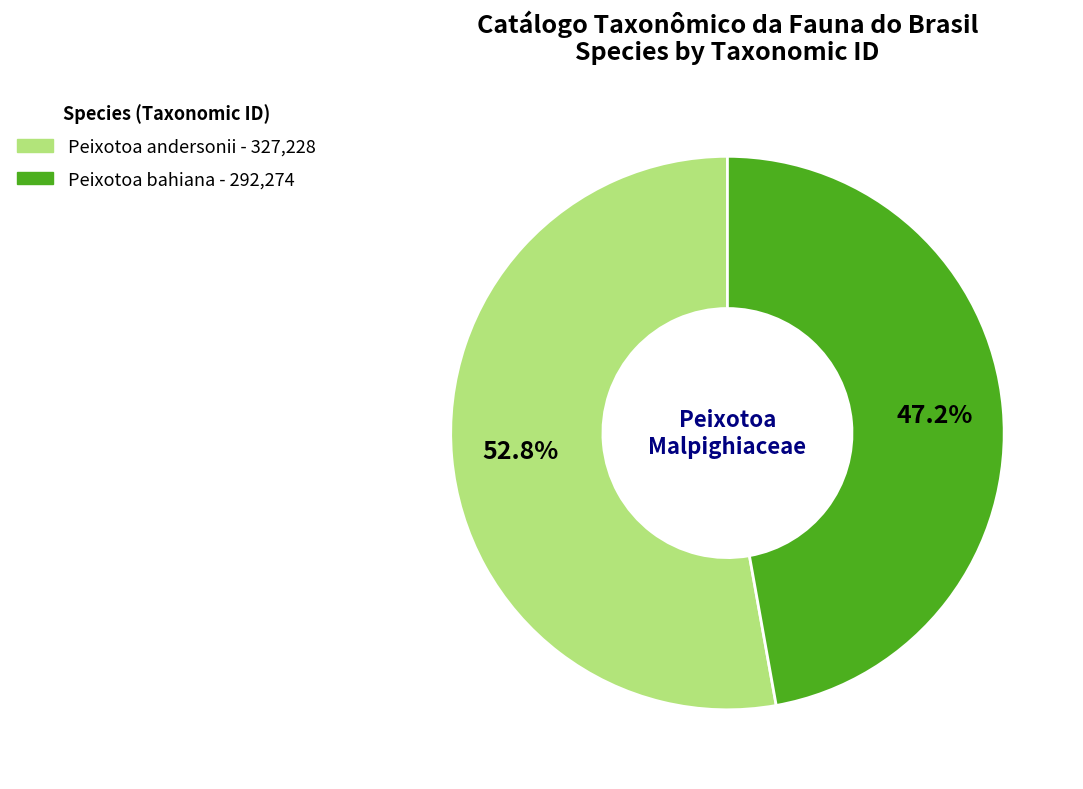

Rank the categories by value from lowest to highest.

Peixotoa bahiana, Peixotoa andersonii